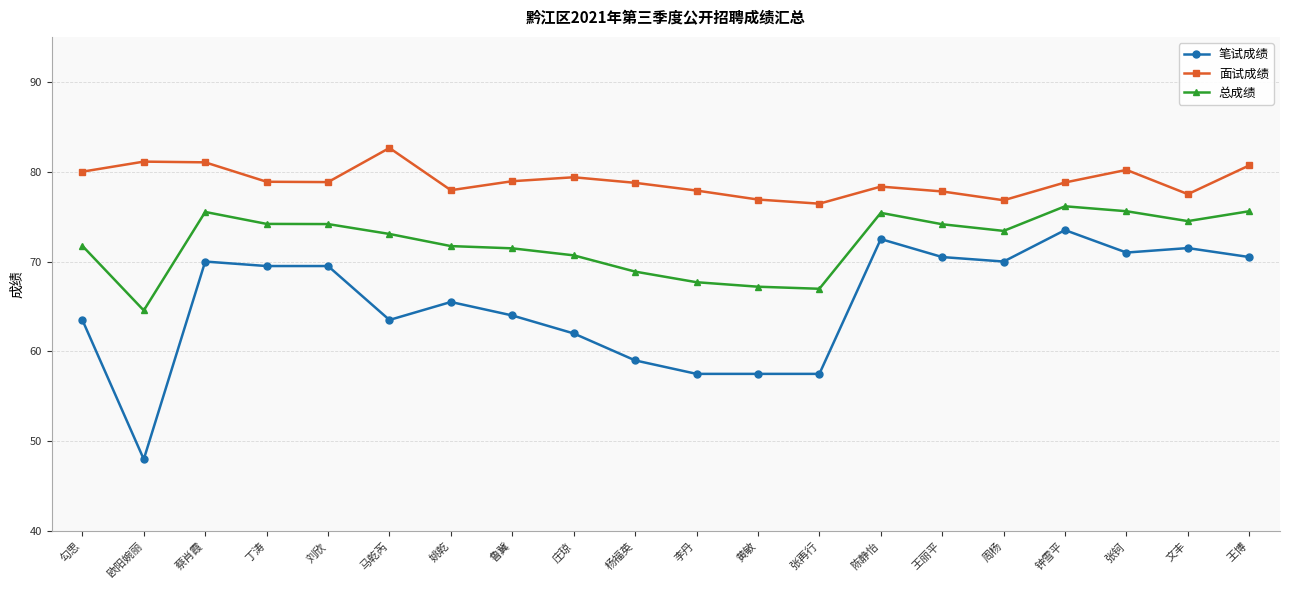

What are all the series names shown in the legend?

笔试成绩, 面试成绩, 总成绩